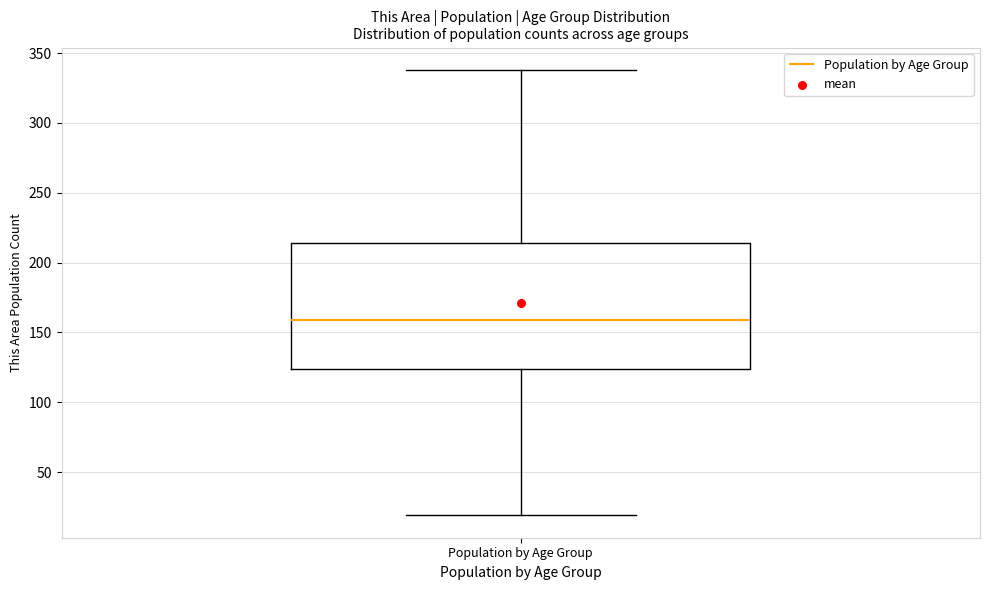

Where does the median line of the box for Population by Age Group sit on the y-axis? The values are not printed on the chart, so give them approximately, as read against the axis.

160